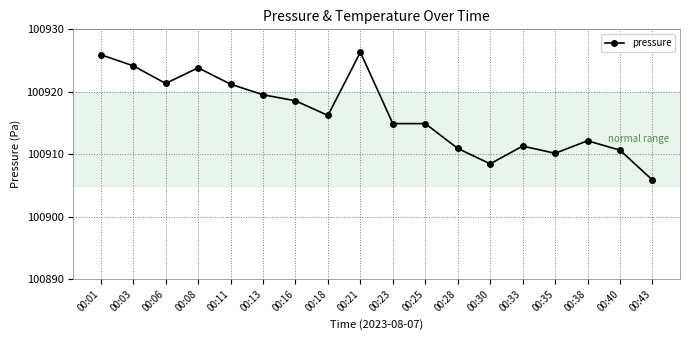

What is the value of the 1st point from the left?

100925.9